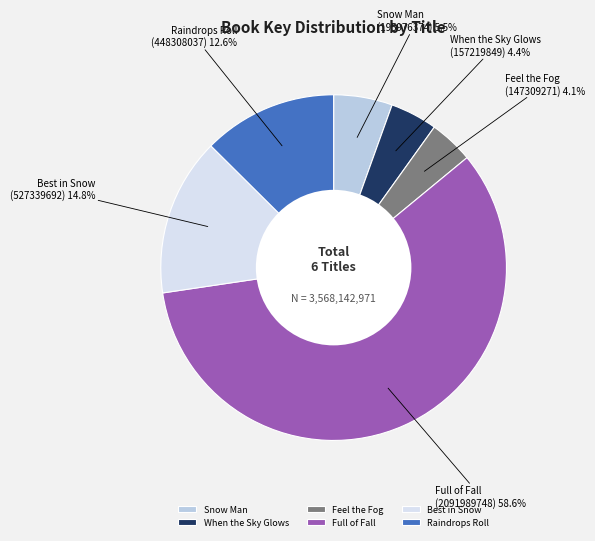

Count the number of slices in the pie.

6